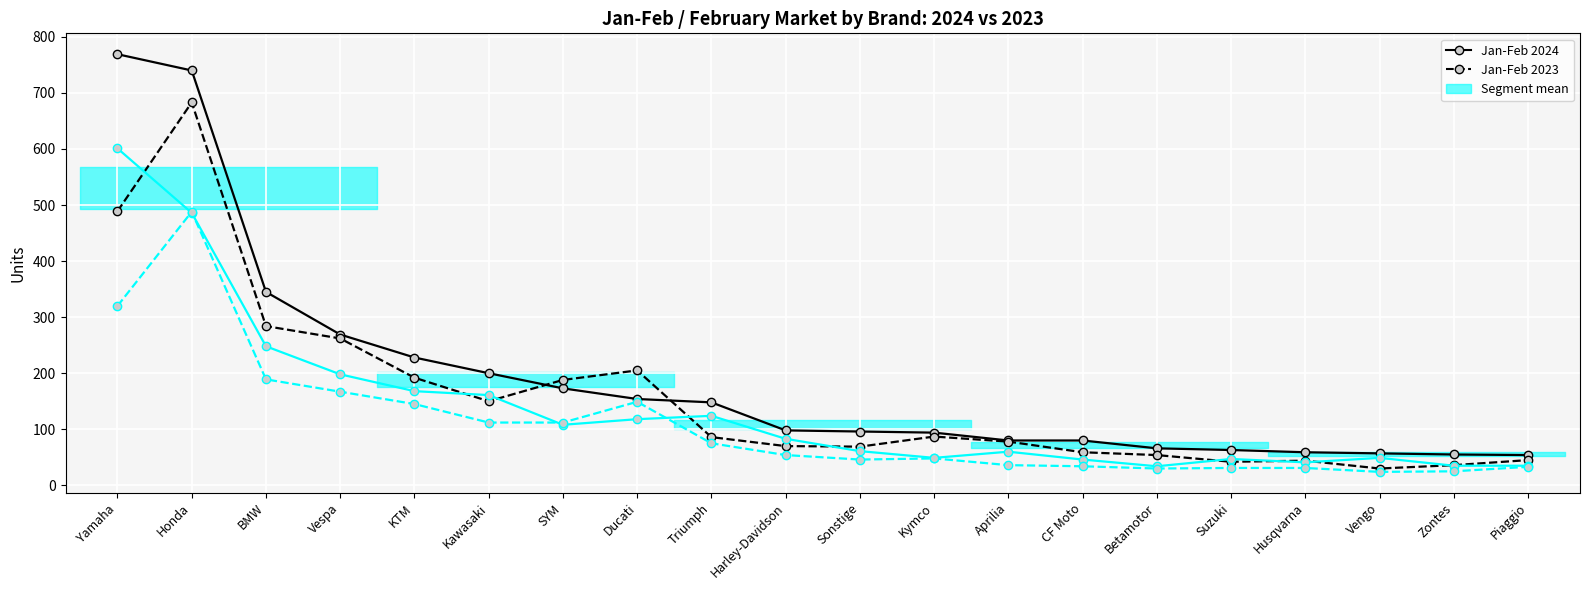

What is the highest value of the Jan-Feb 2024 series?

769